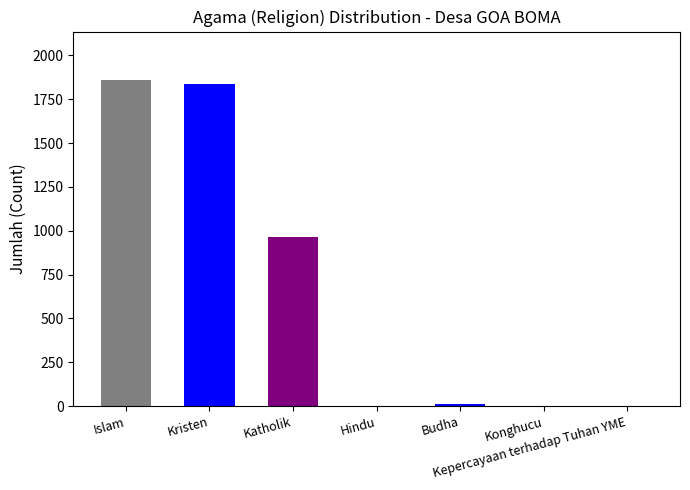

What is the difference between the maximum and second lowest values?

1857